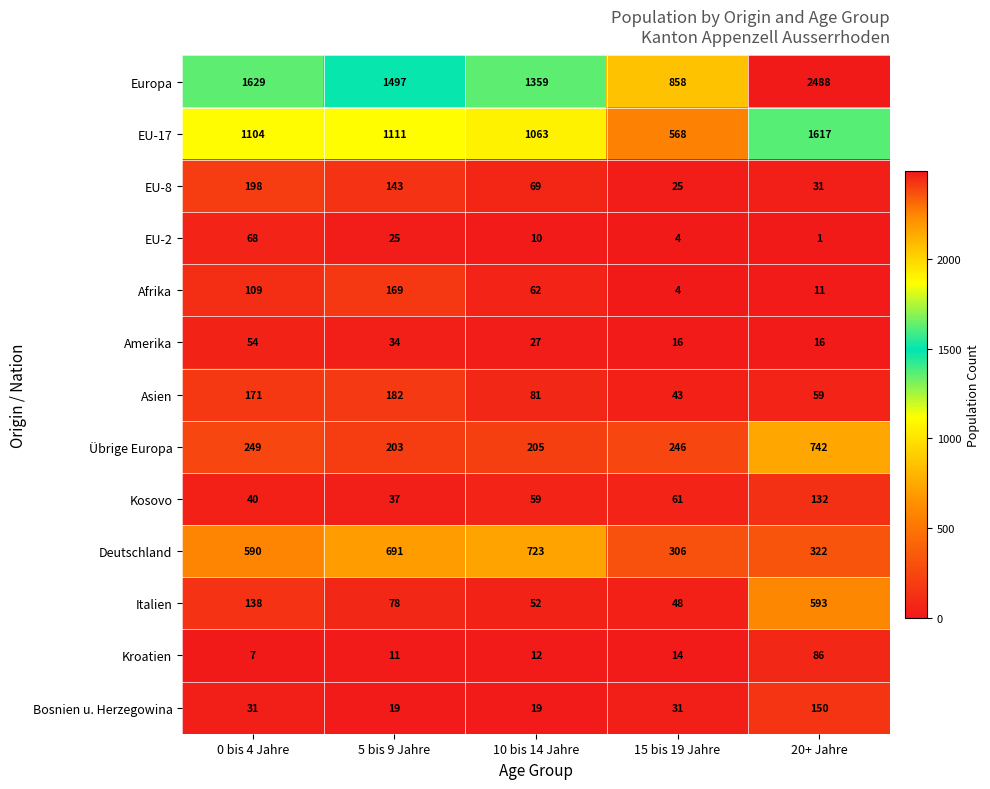

True or false: Bosnien u. Herzegowina has a value of 11 at 5 bis 9 Jahre.

False